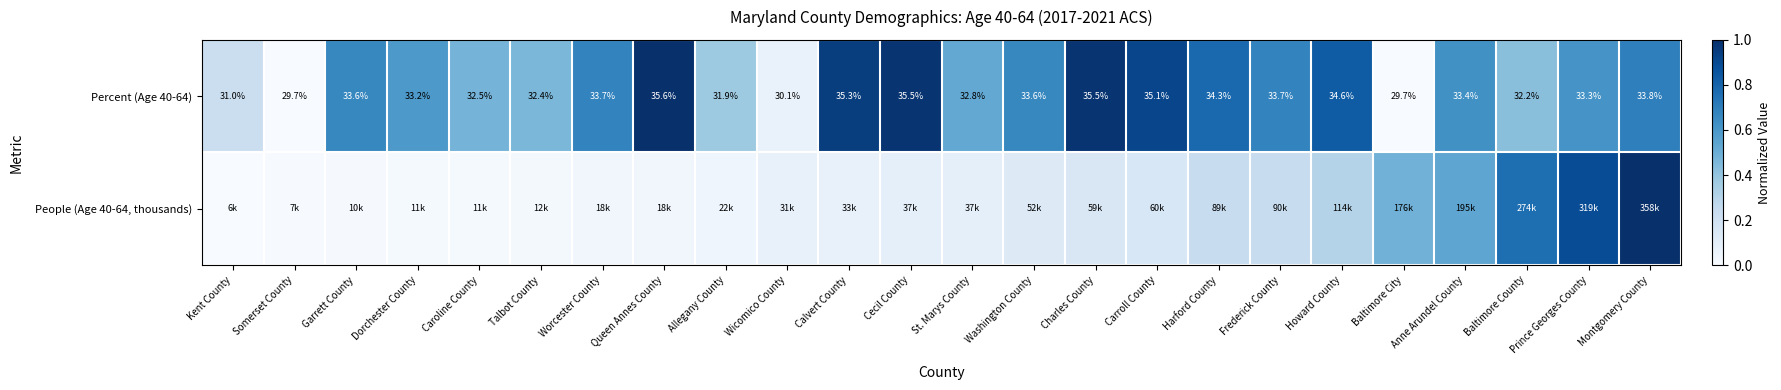

At which label is Percent (Age 40-64) closest to 32?

Allegany County